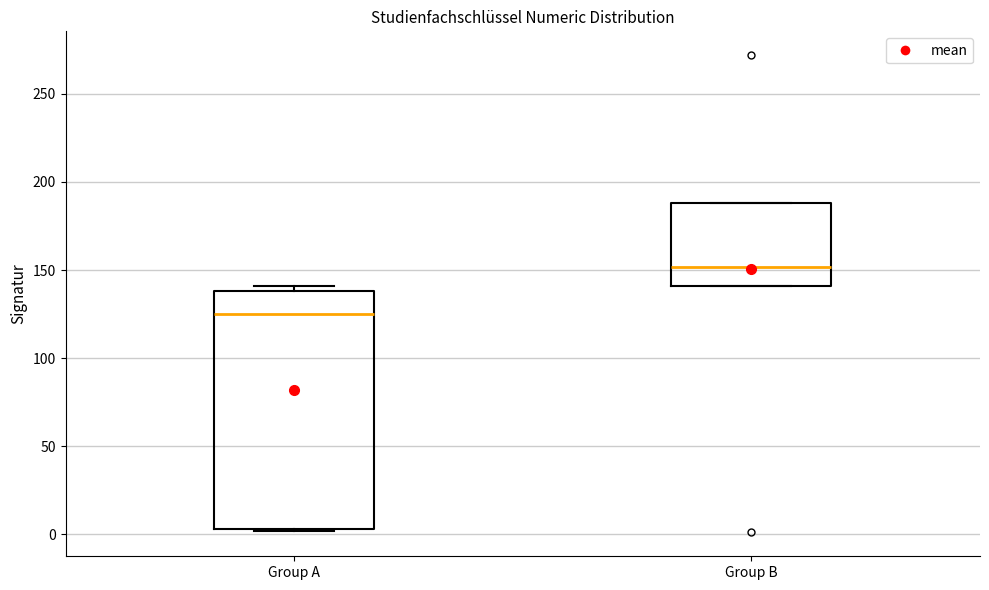

Reading left to right, transcribe this box plot: for each box, give where its median line is, the range the box spans, and where its two whiskers end, as read against the y-axis. The values are not printed on the chart, so give them approximately, as read against the axis.

Group A: median 125, box 5 to 140, whiskers 0 to 140 (just above the box's upper edge)
Group B: median 150, box 140 to 190, whiskers 140 to 190